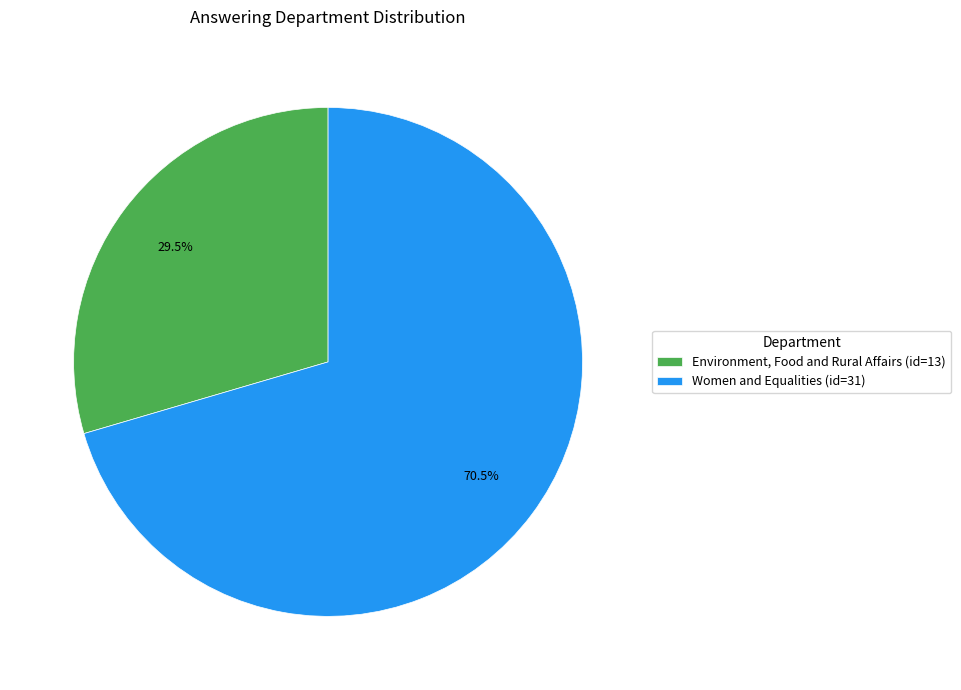

Which category has the smallest portion of the pie?

Environment, Food and Rural Affairs